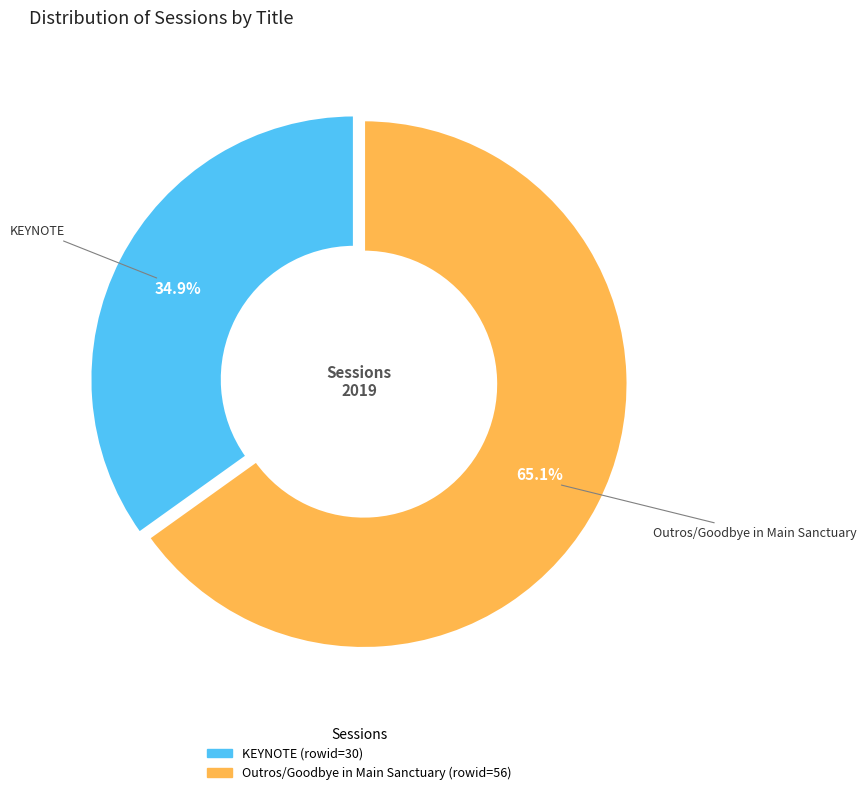

Approximately how many times larger is the value at KEYNOTE compared to Outros/Goodbye in Main Sanctuary?

0.5